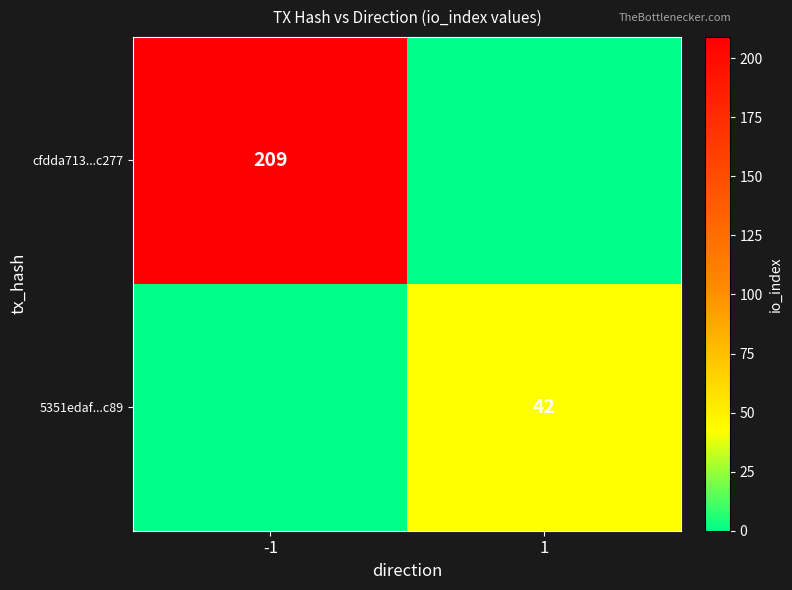

What is the total value across all series at -1?

209